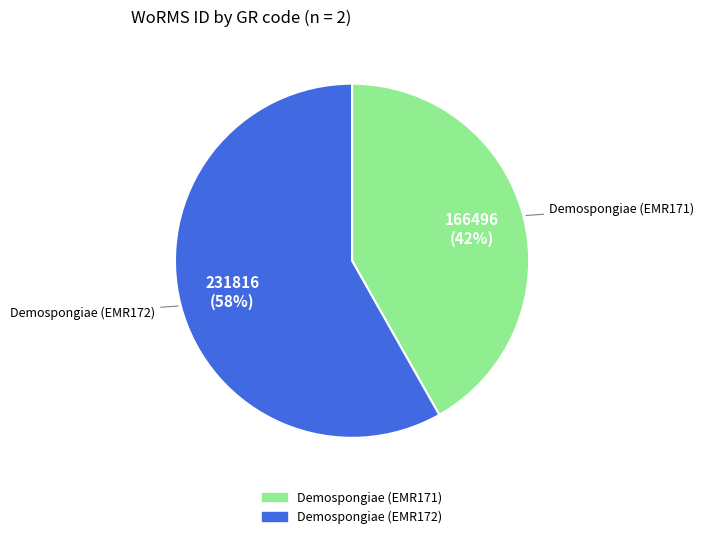

Does Demospongiae (EMR172) represent more than half of the total?

Yes